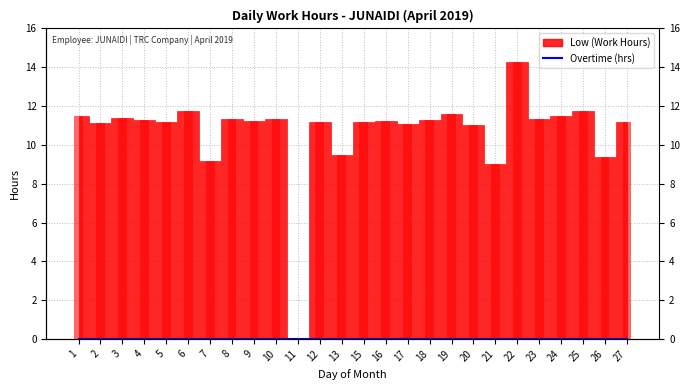

Rank the categories by value from lowest to highest.

11, 21, 7, 26, 13, 20, 17, 2, 5, 15, 12, 27, 9, 16, 4, 18, 23, 10, 8, 3, 1, 24, 19, 25, 6, 22